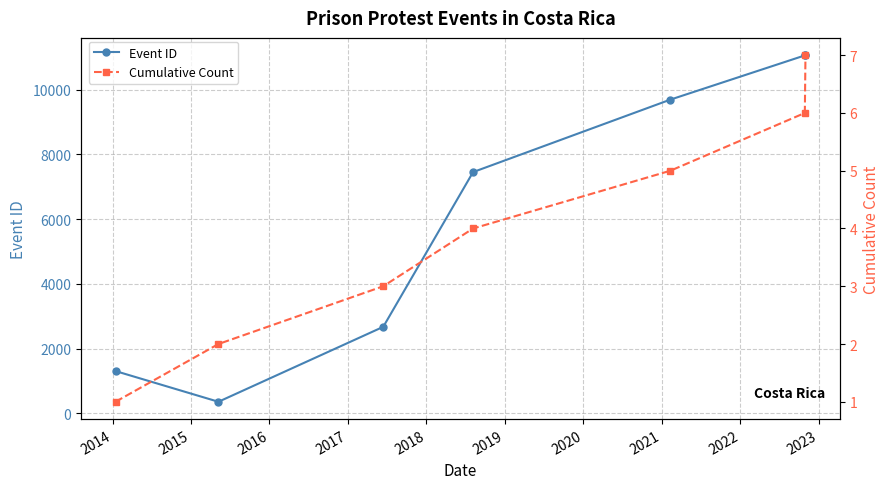

True or false: Event ID and Cumulative Count cross at least once.

False